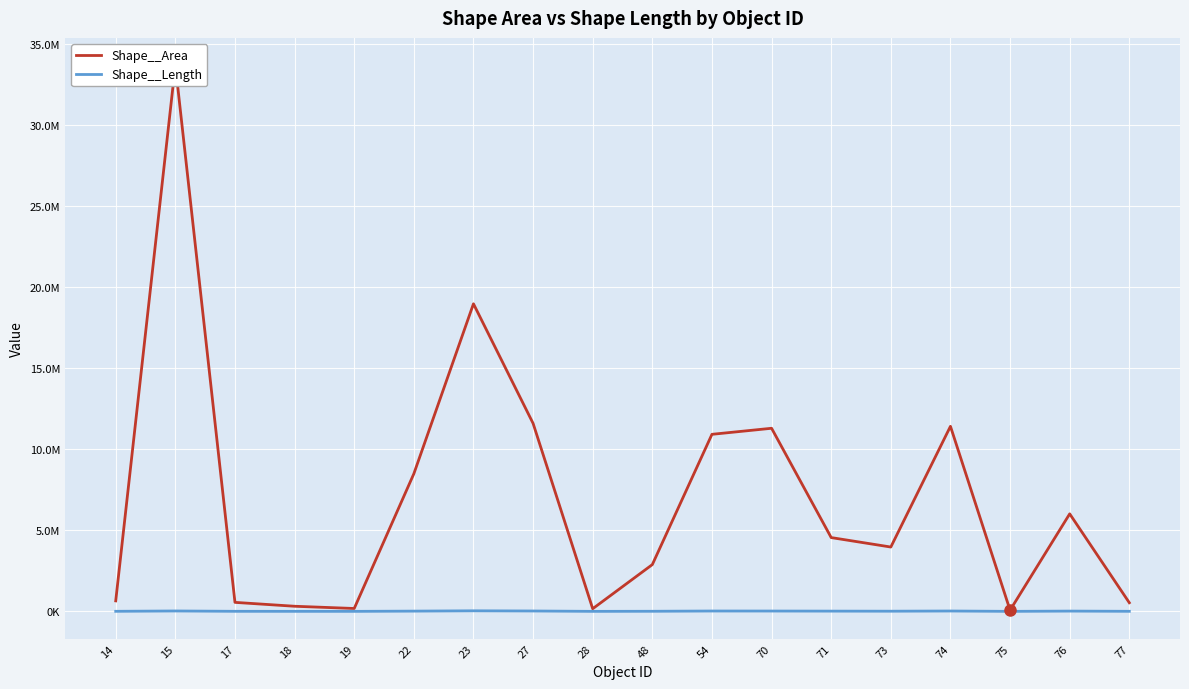

The Shape__Length series shows 25252.4 at 22. True or false?

False